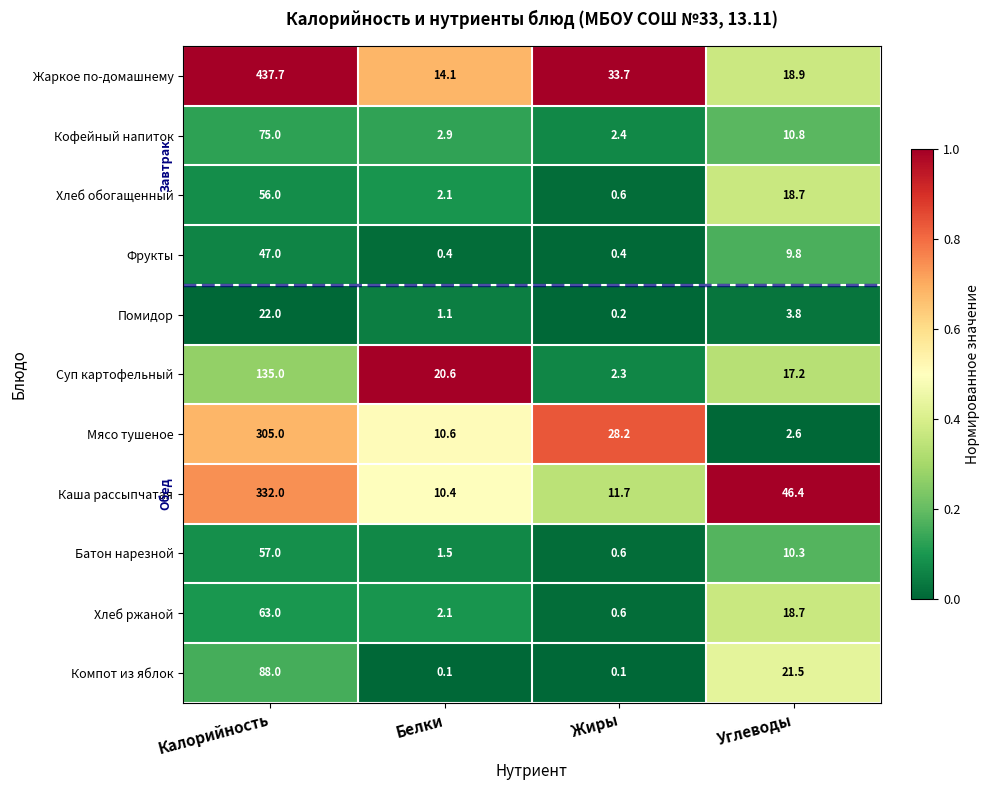

Is it true that Фрукты equals 0.4 at Белки?

True